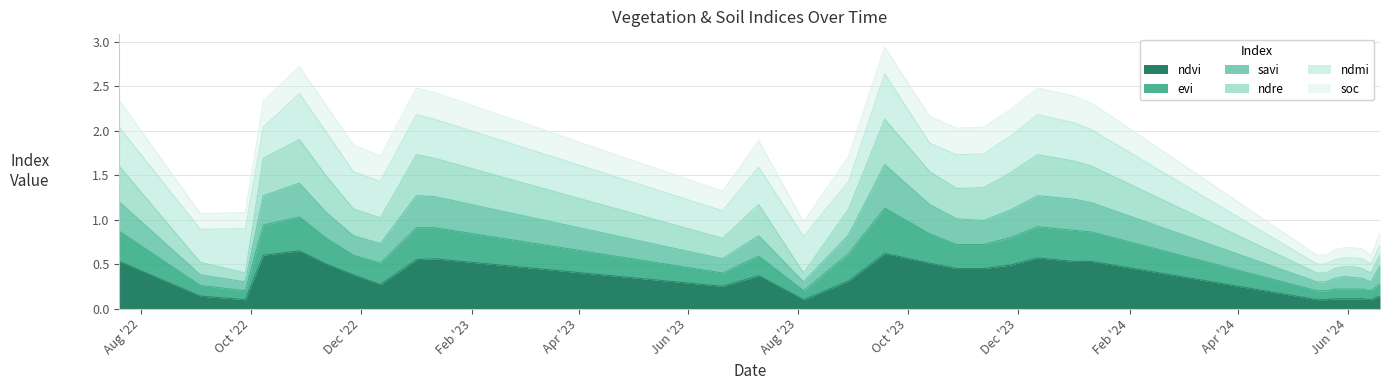

At how many categories does at least one series exceed 1?

18